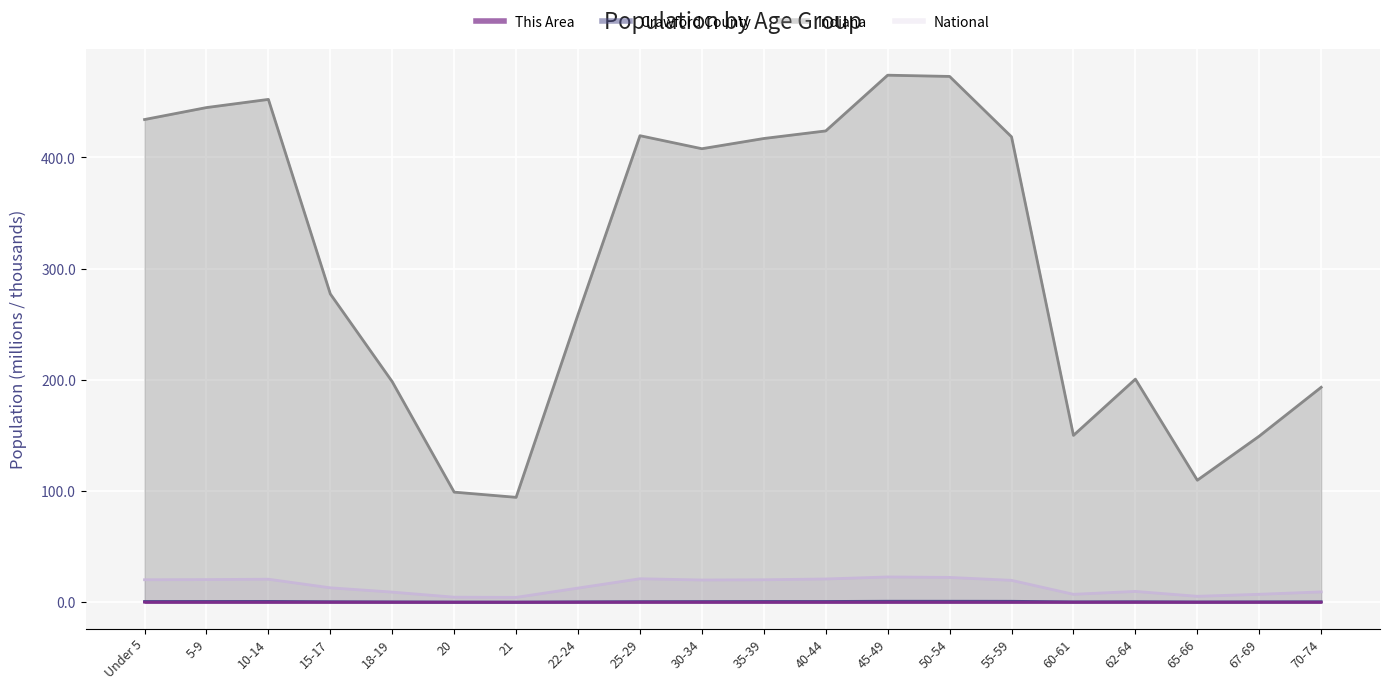

Which series has the largest range (max minus min)?

Indiana